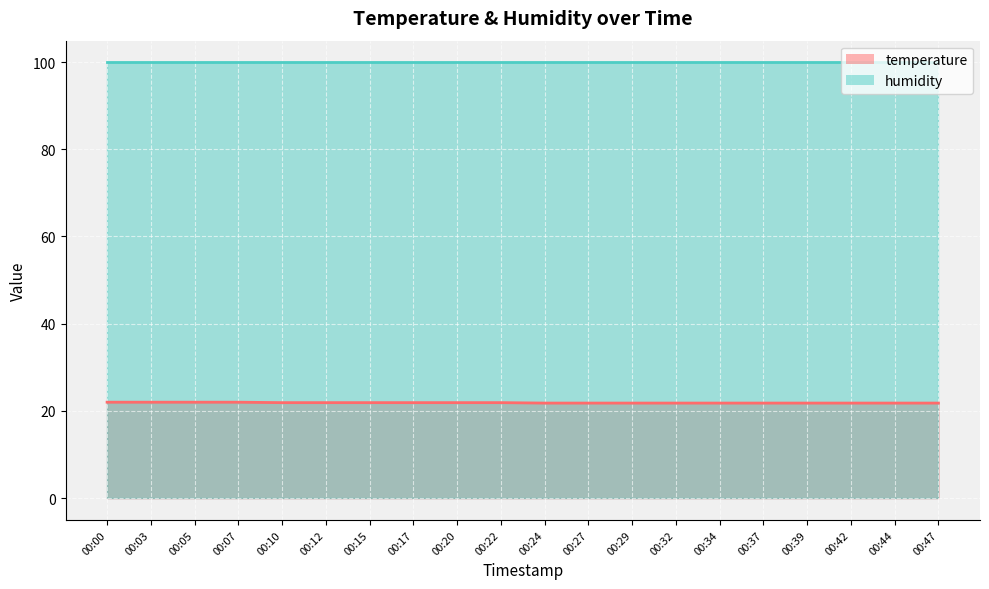

What value does the data have at 00:12?

21.9